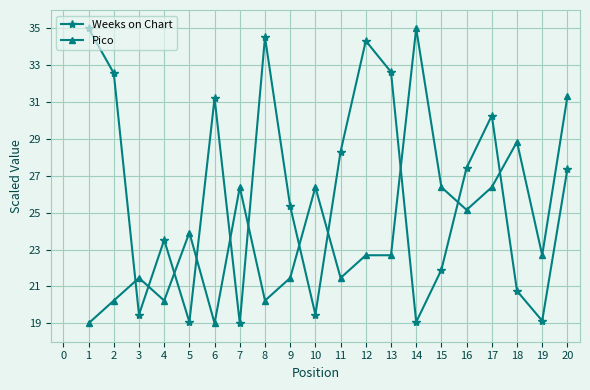

What are all the series names shown in the legend?

Weeks on Chart, Pico